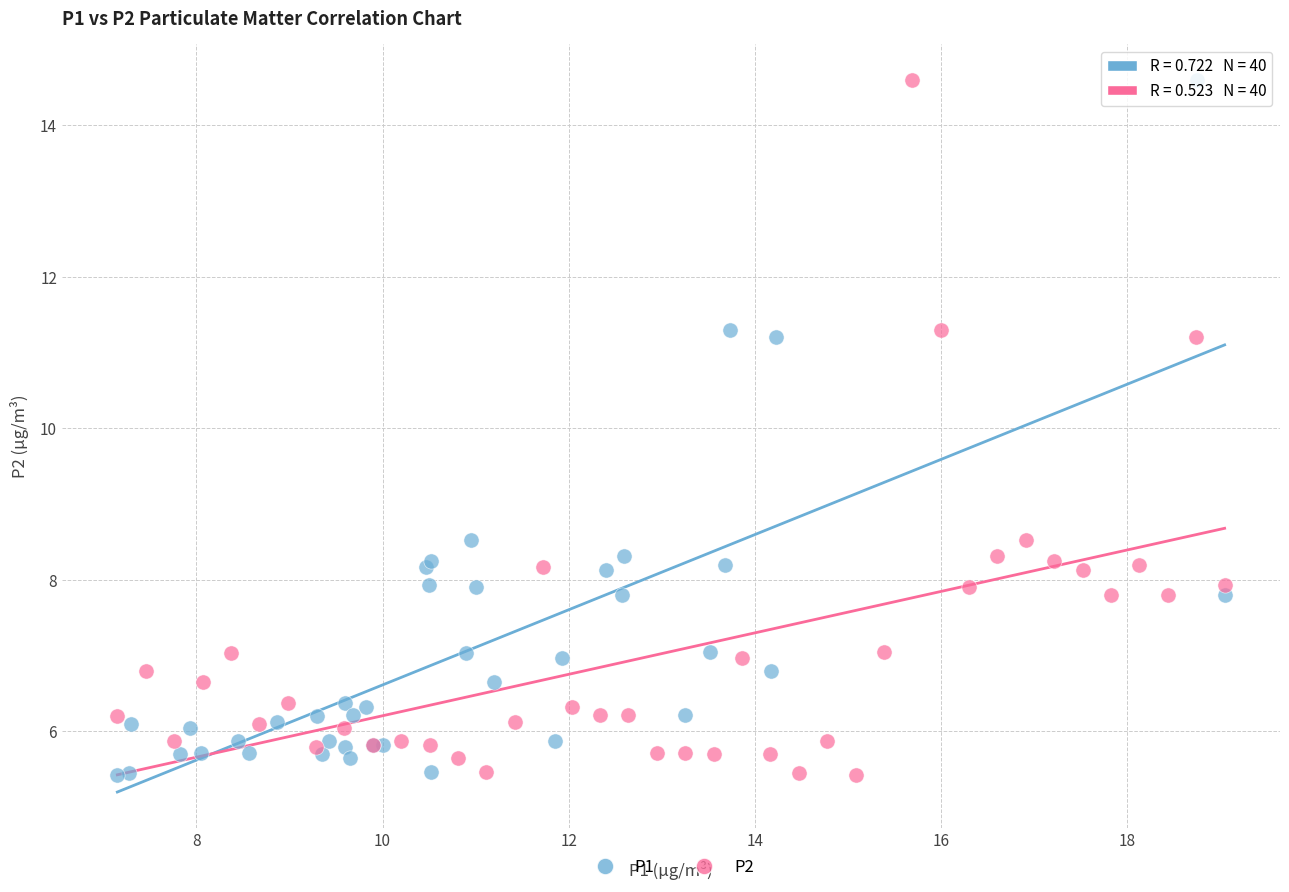

What are all the series names shown in the legend?

P1, P2